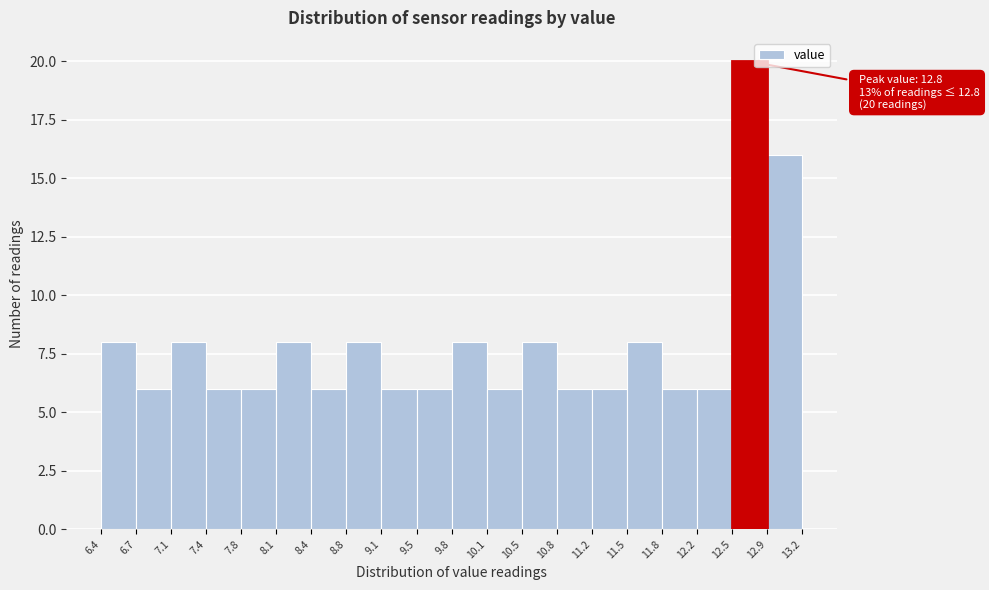

Over which range of the x-axis is the bar tallest?

12.5 to 12.9